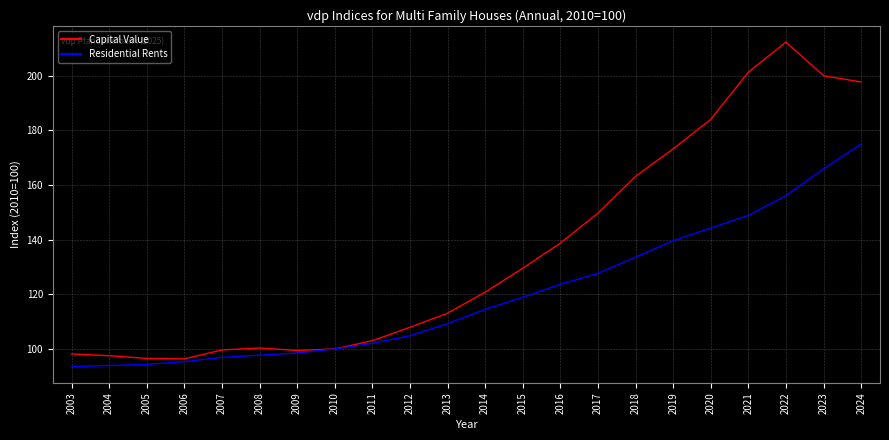

What value does the Residential Rents series have at 2010?

100.0